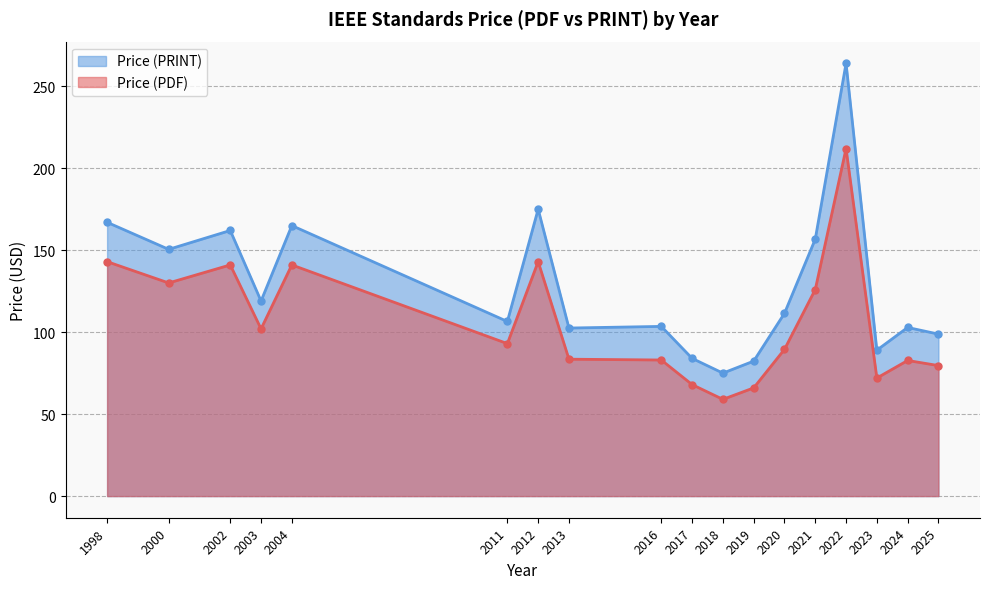

How many values in the Price (PDF) series are below 93?

9